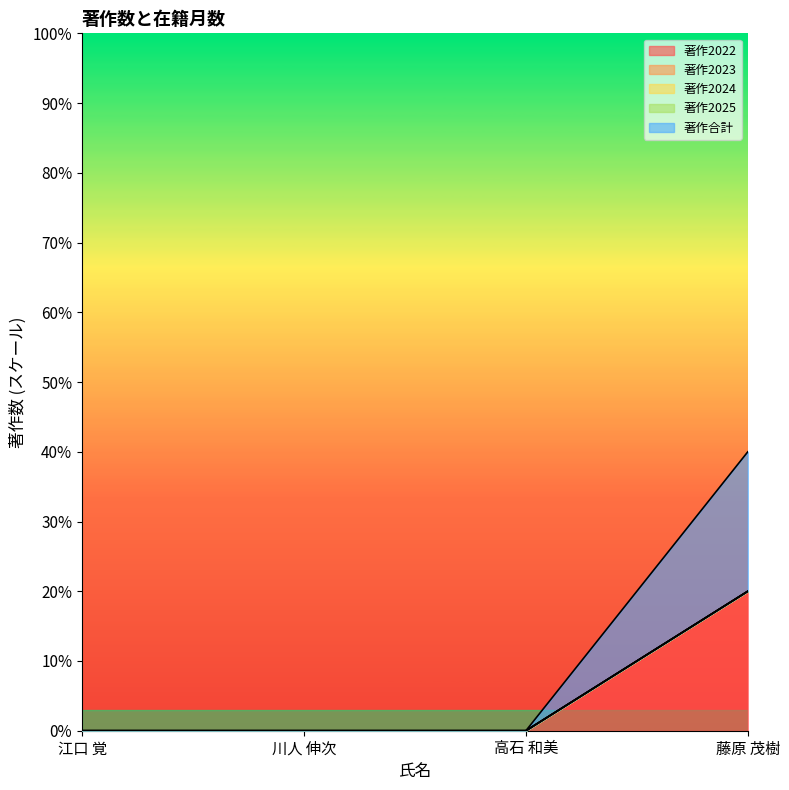

True or false: 著作2024 has more than 0 points higher than both neighbors.

False